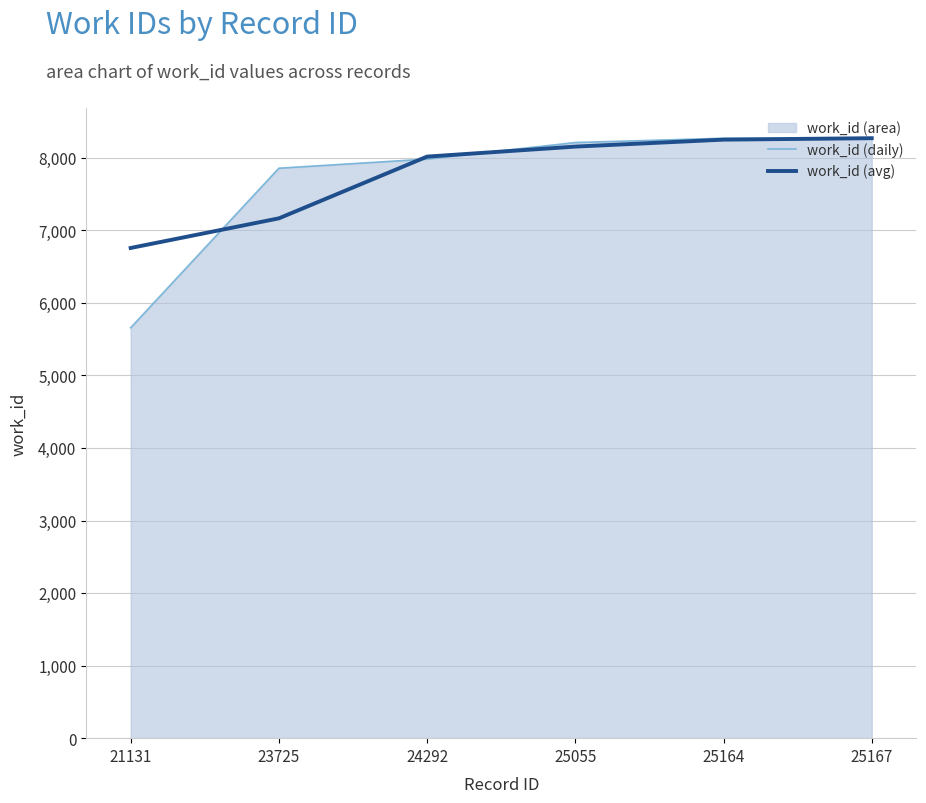

What is the approximate value of work_id (daily) at 25164?

8269.0